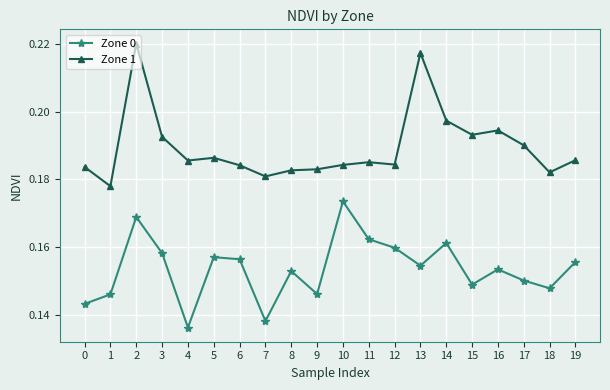

At which category does the chart reach its minimum across all series?

4